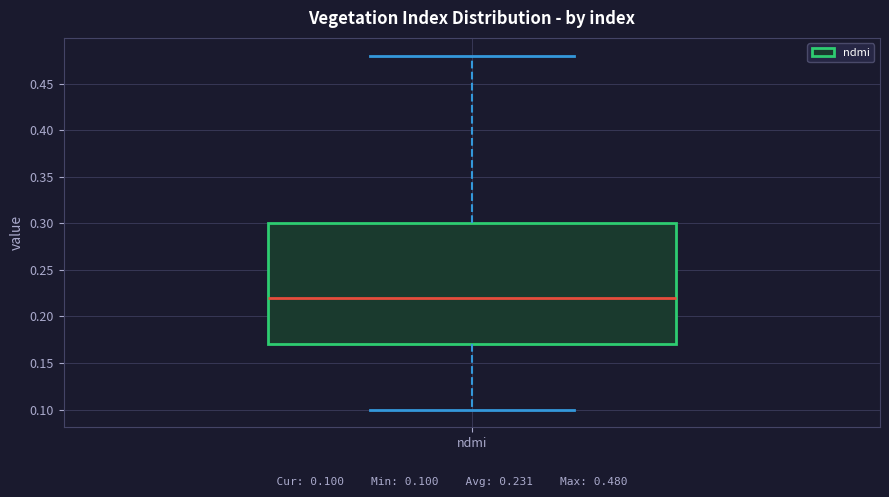

Transcribe this box plot: give where the median line is, the range the box spans, and where the two whiskers end, as read against the y-axis. The values are not printed on the chart, so give them approximately, as read against the axis.

median 0.22, box 0.17 to 0.30, whiskers 0.10 to 0.48